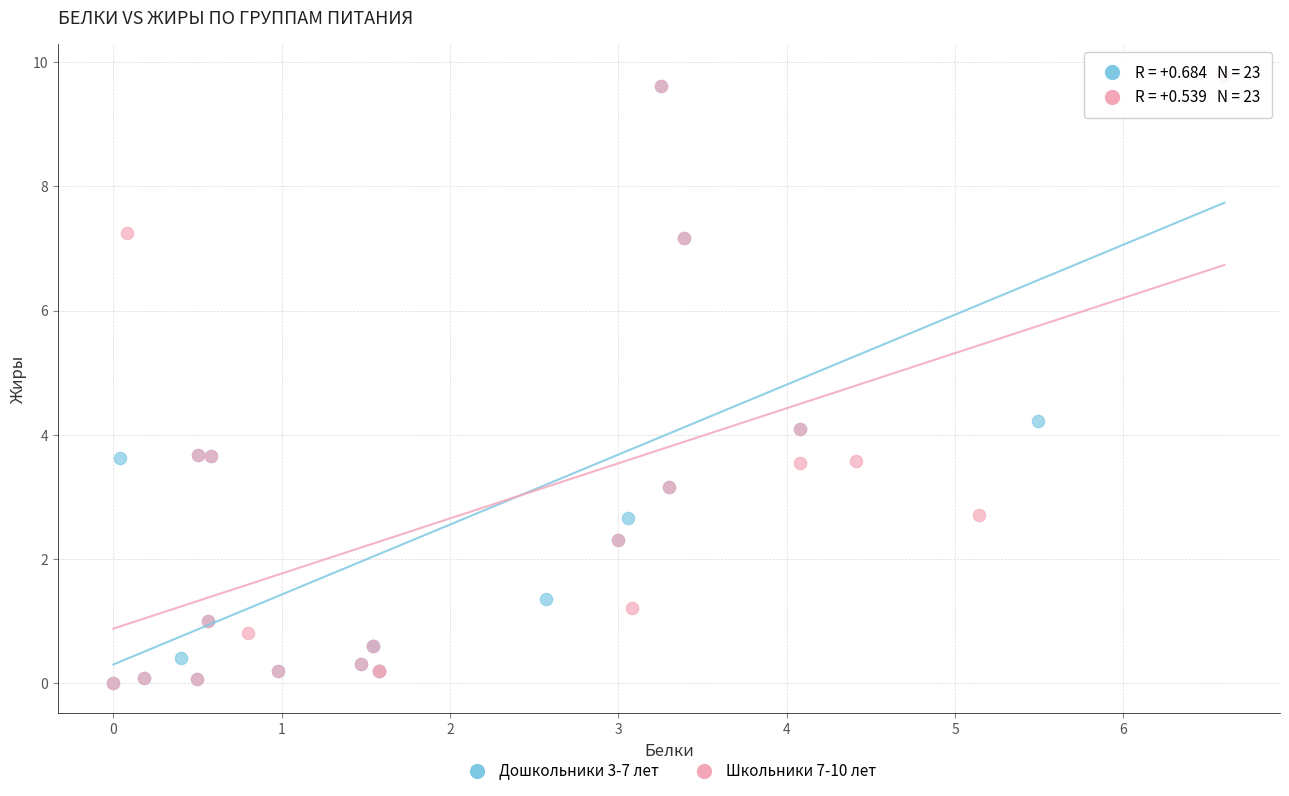

What are all the series names shown in the legend?

Дошкольники 3-7 лет, Школьники 7-10 лет